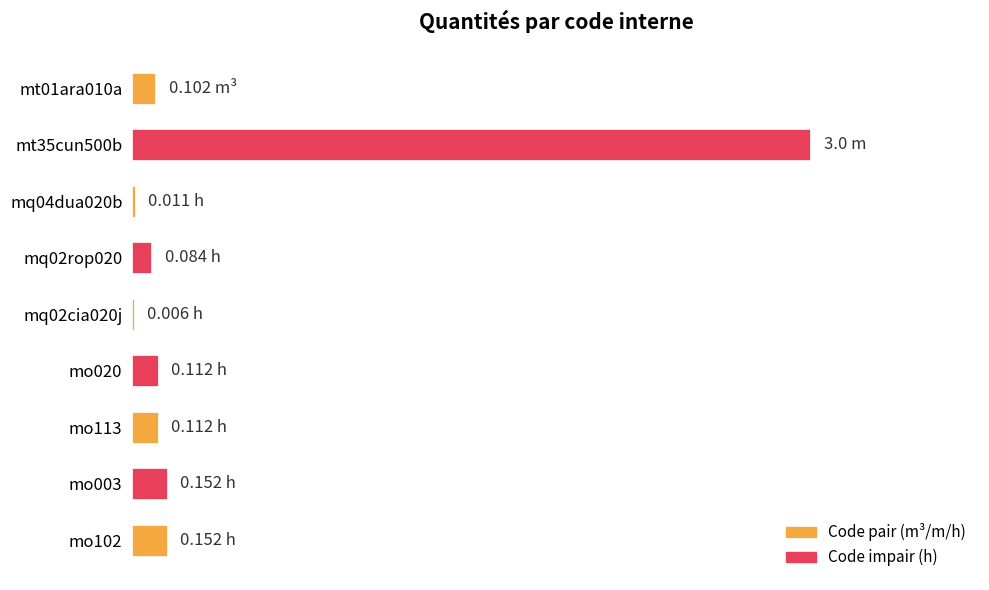

What is the difference between the maximum and minimum values?

3.0